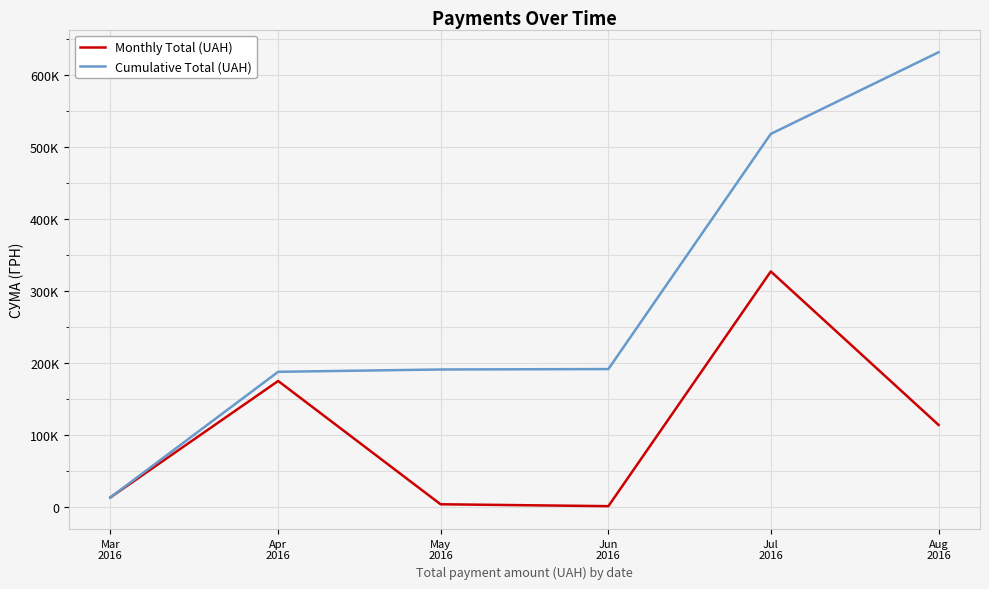

At which category does the chart reach its peak across all series?

Aug
2016